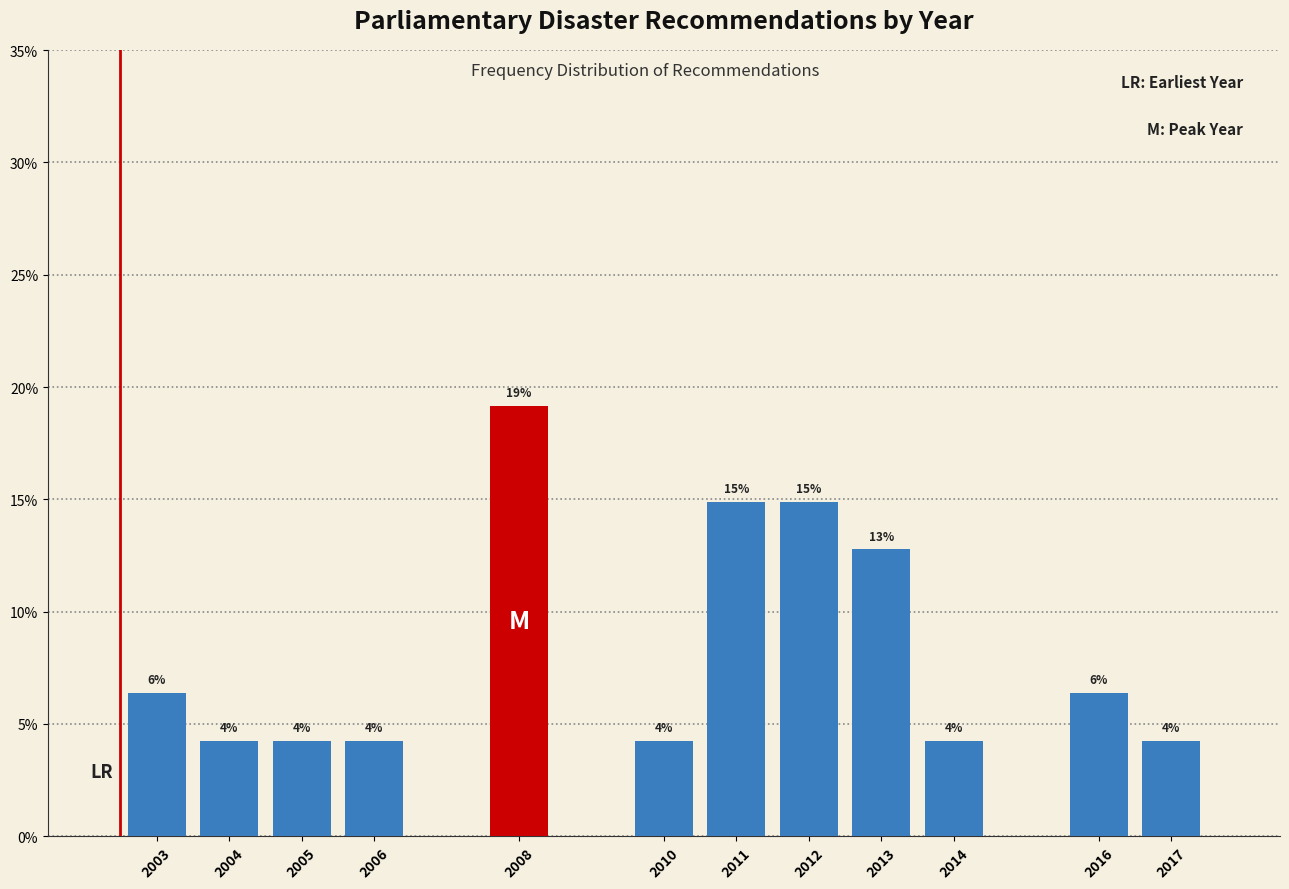

How many bars are there in total?

12